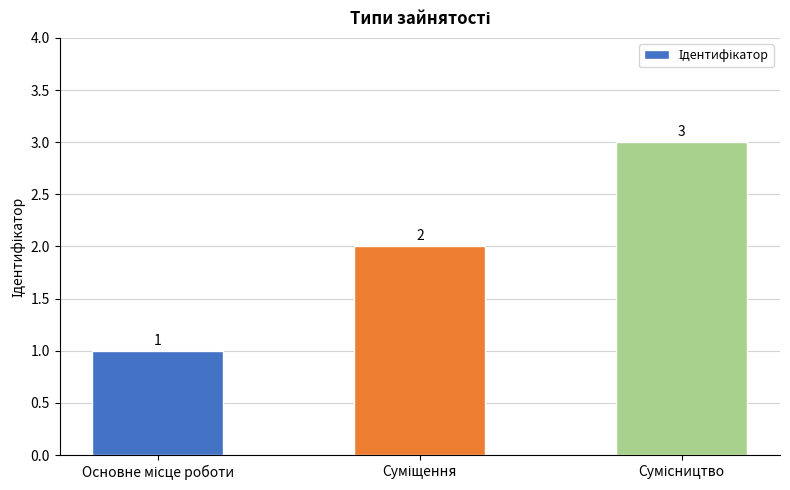

How many values are between 1 and 3?

3